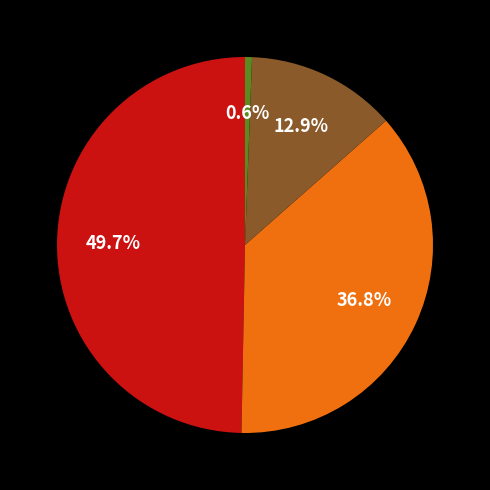

Is there any slice that represents more than half of the pie?

No